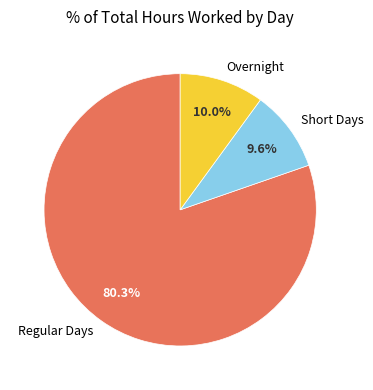

Between Regular Days and Overnight, which is larger?

Regular Days